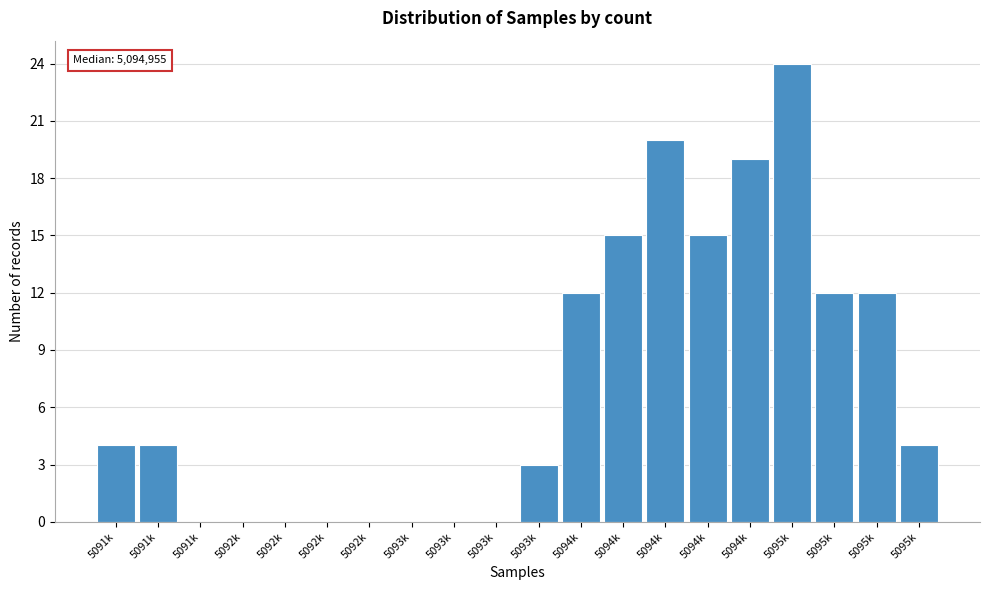

Are the bars horizontal?

No